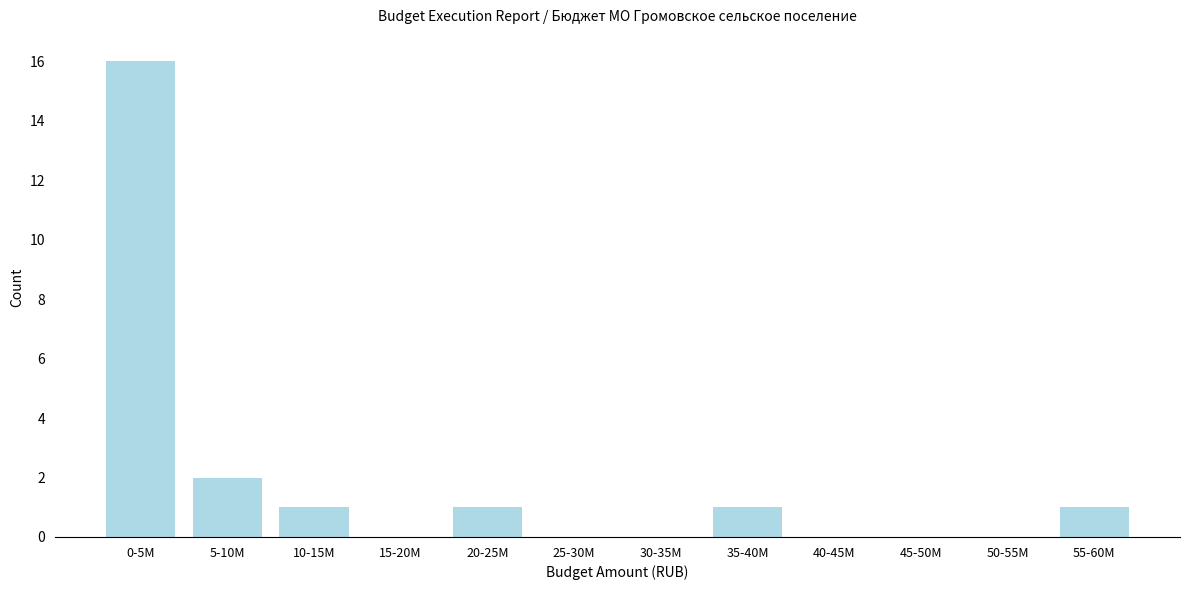

Reading right to left, transcribe all the data shown in this chart.

55-60M=1	50-55M=0	45-50M=0	40-45M=0	35-40M=1	30-35M=0	25-30M=0	20-25M=1	15-20M=0	10-15M=1	5-10M=2	0-5M=16